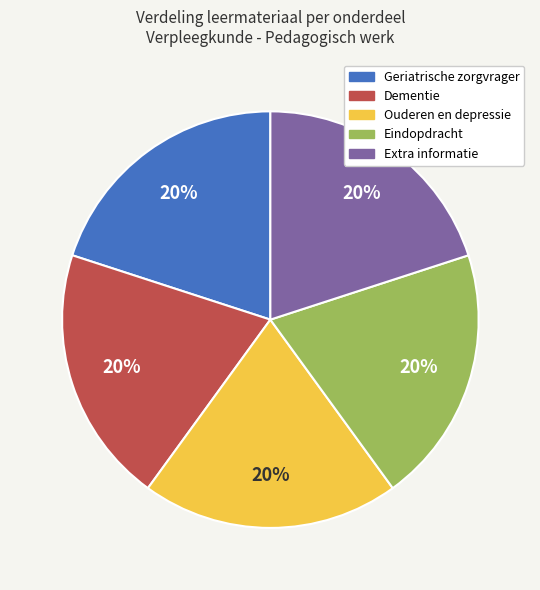

Is Extra informatie the majority of the pie?

No